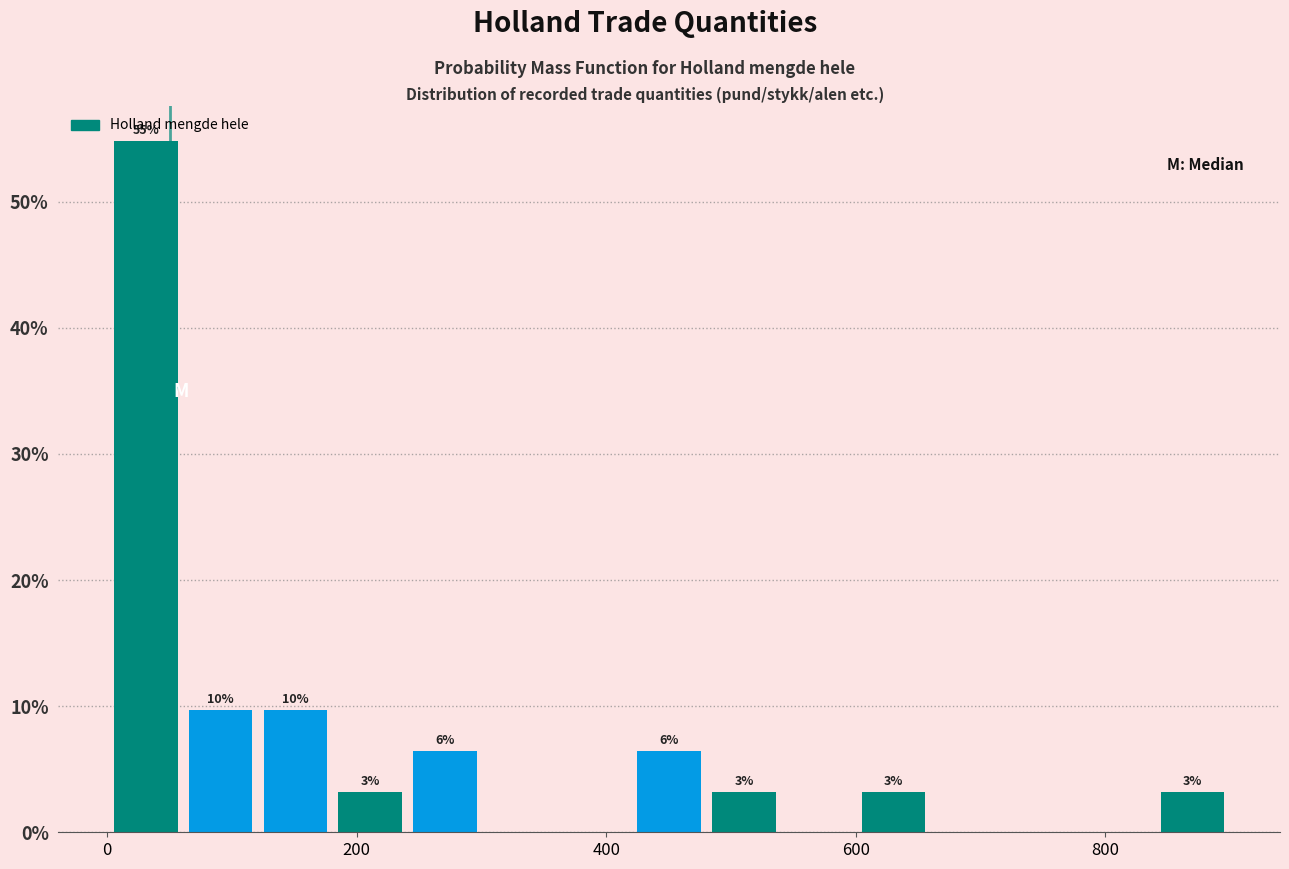

Around what value on the x-axis is the tallest bar? Give the approximate position of its centre, as read against the axis.

40